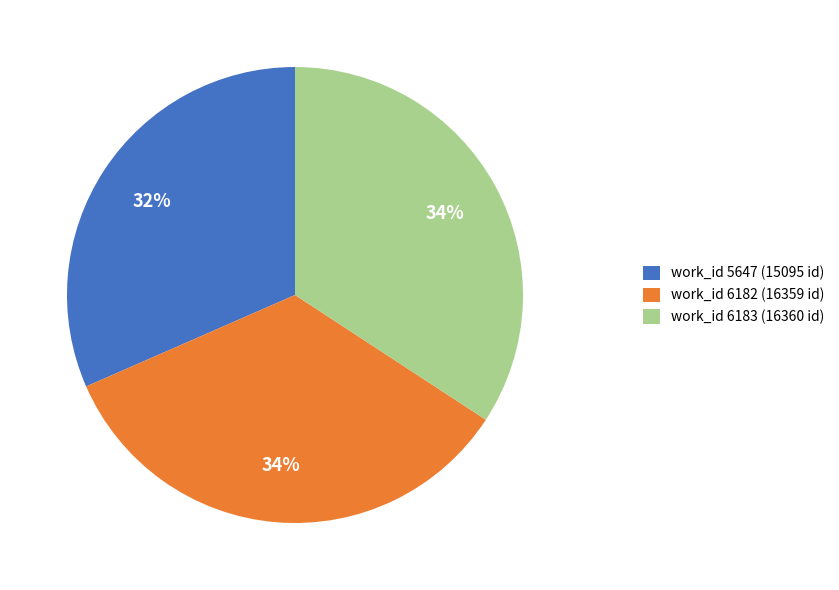

Is the sum of work_id 5647 (15095 id) and work_id 6183 (16360 id) greater than half?

Yes